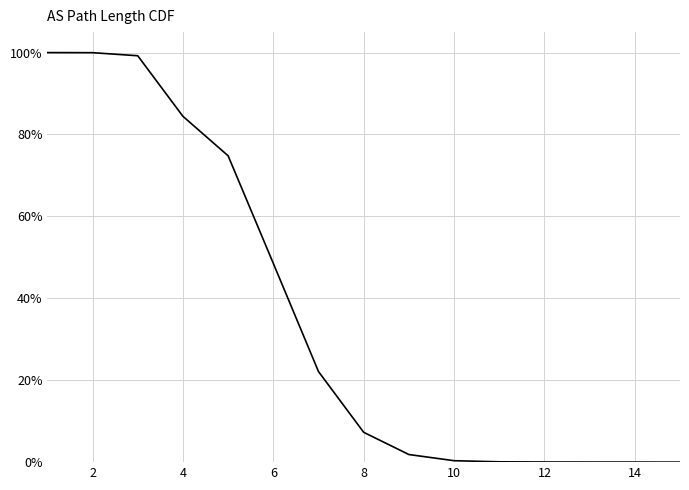

How many data points are above 0?

14